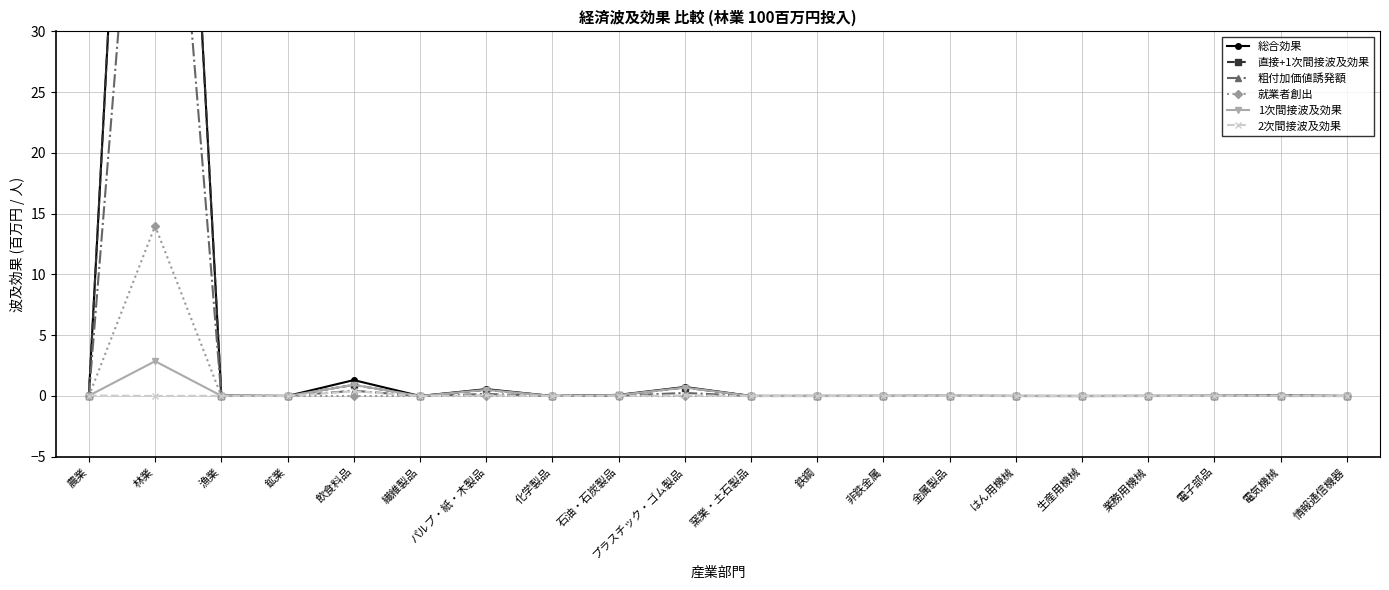

Which series ends up on top after the final intersection of 2次間接波及効果 and 粗付加価値誘発額?

粗付加価値誘発額